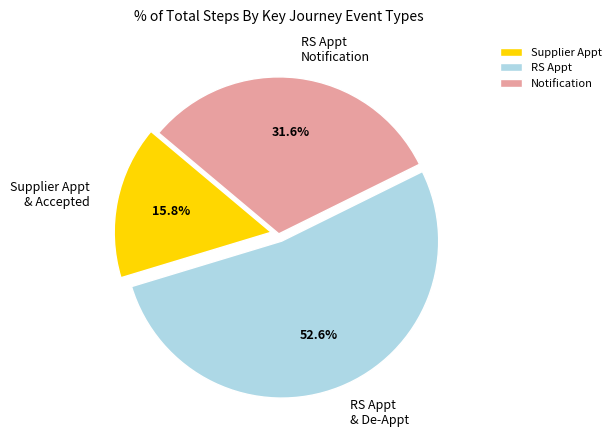

What percentage is NOT represented by RS Appt & De-Appt?

47.4%